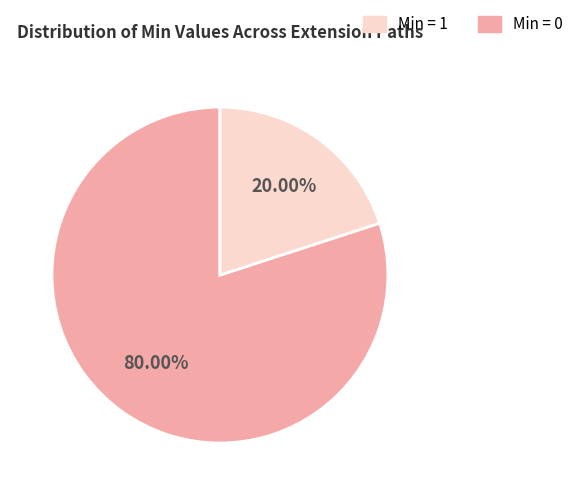

Is there a majority slice in this chart?

Yes